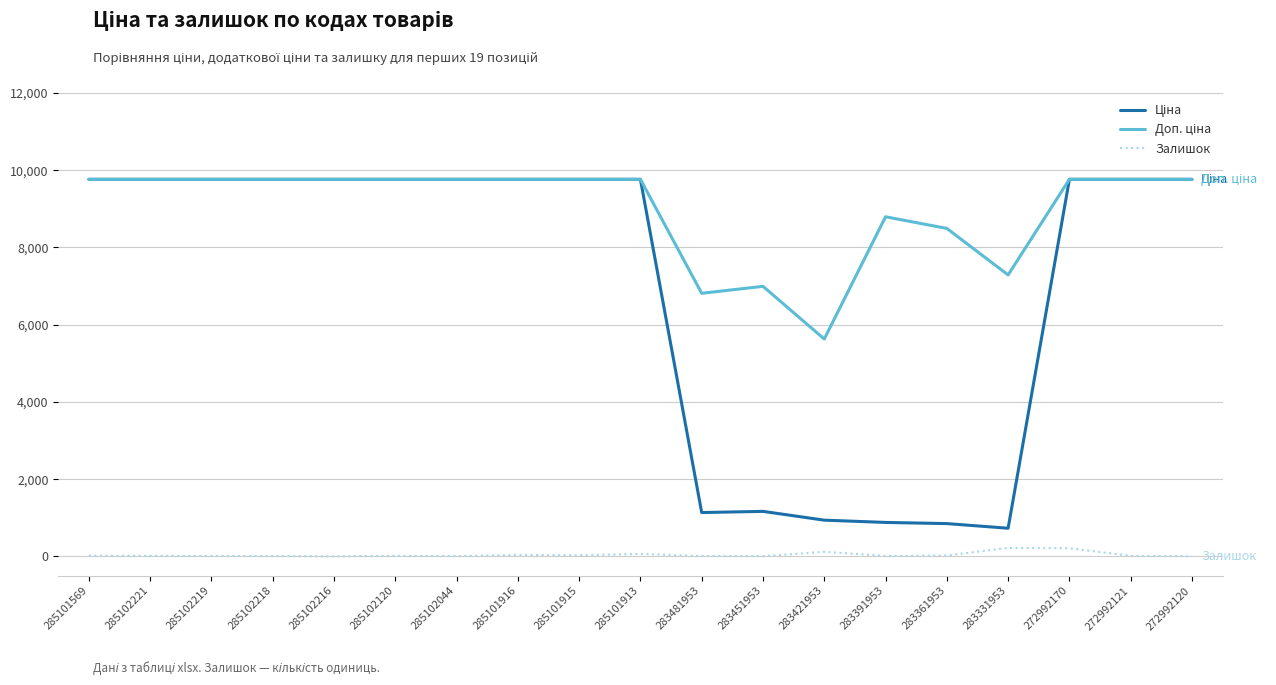

The Залишок series shows 3.0 at 272992120. True or false?

True